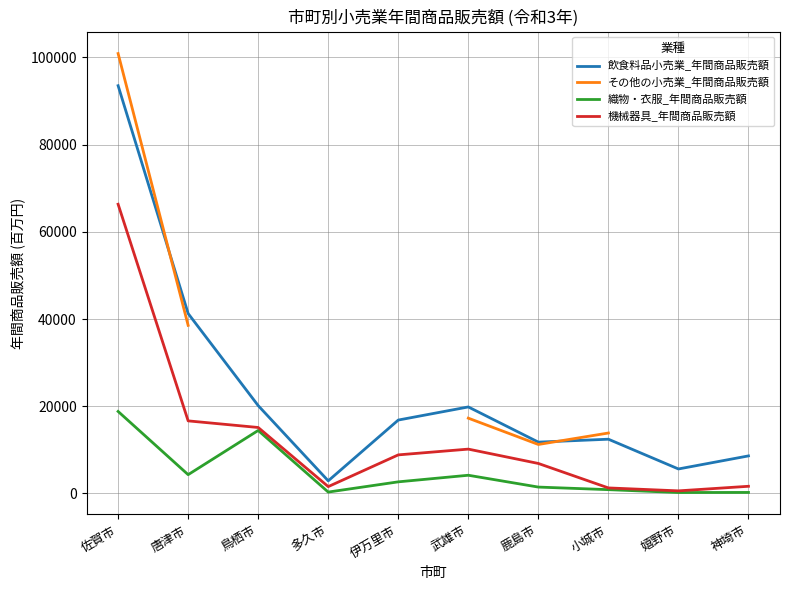

Between 唐津市 and 伊万里市, which is larger?

唐津市